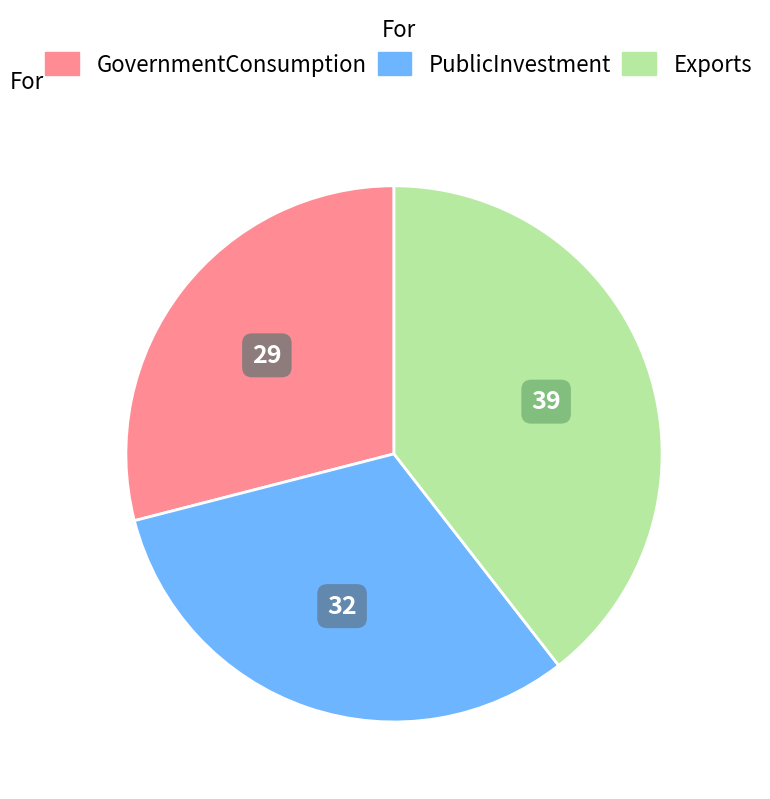

Does any single category account for the majority?

No